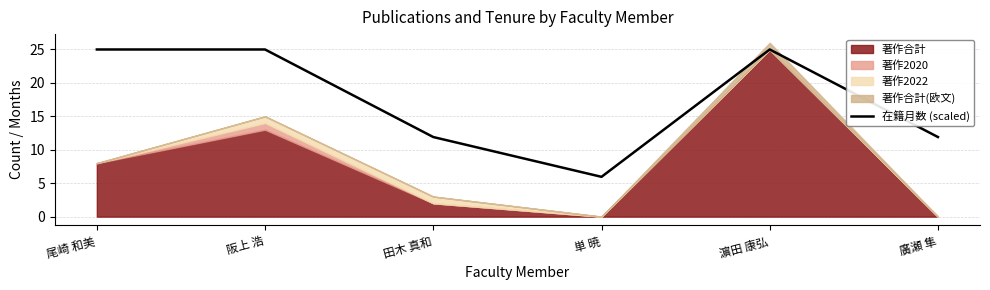

What is the approximate value of 在籍月数 (scaled) at 濵田 康弘?

25.0